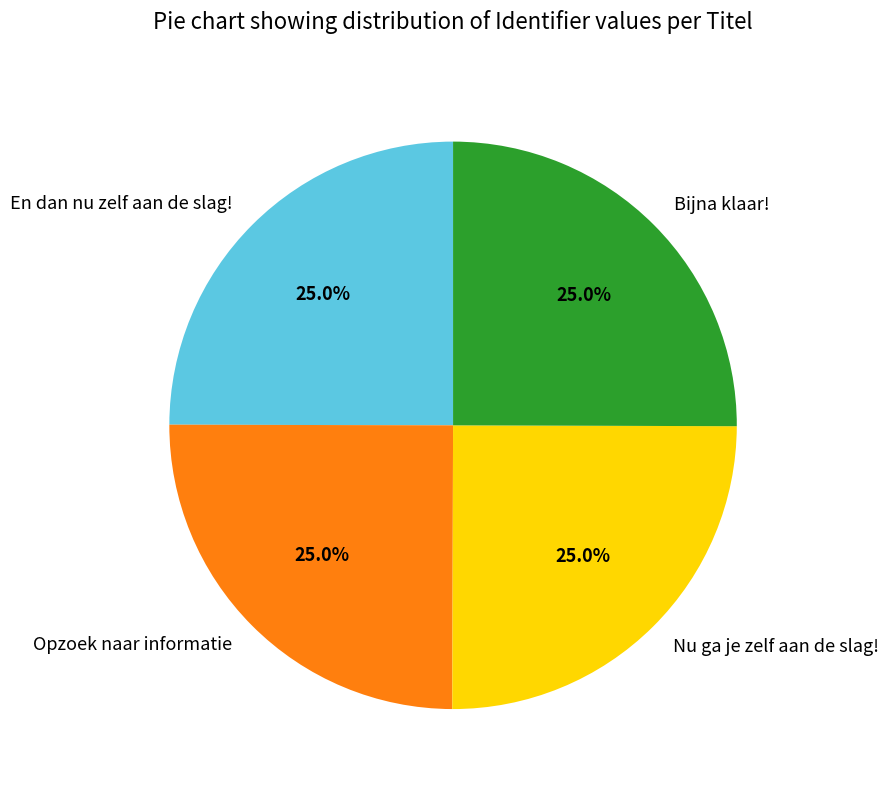

True or false: Opzoek naar informatie accounts for 25% of the total.

True